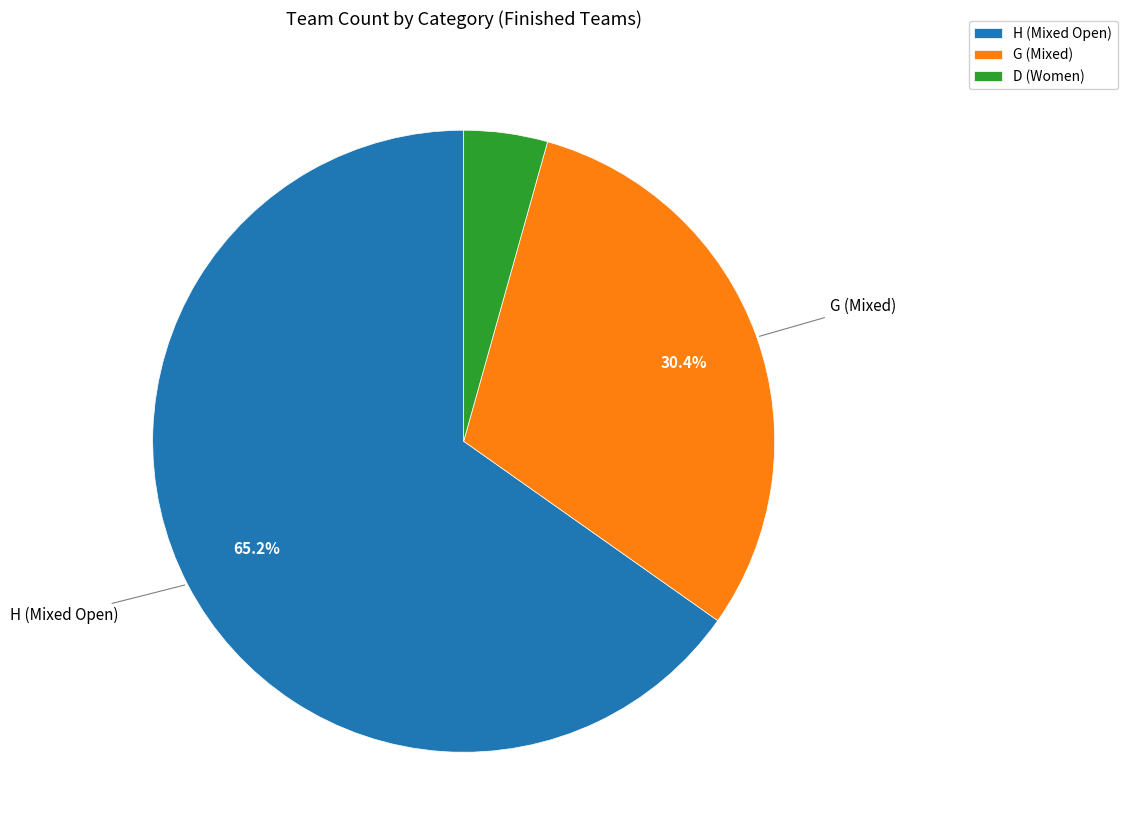

Which slice is the largest?

H